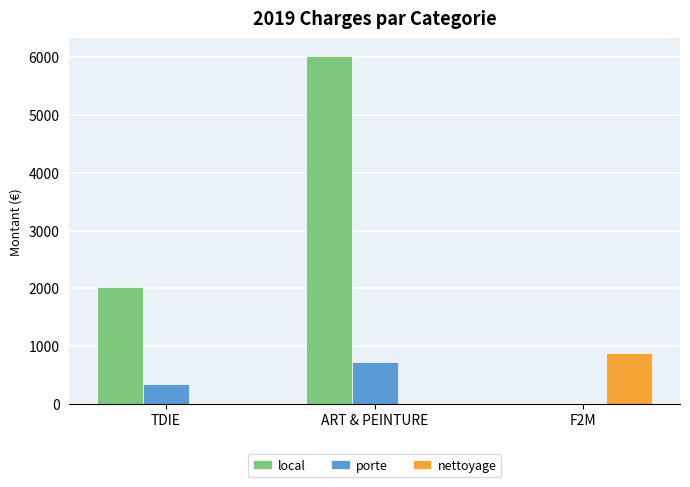

At which category is the sum across all series the highest?

ART & PEINTURE